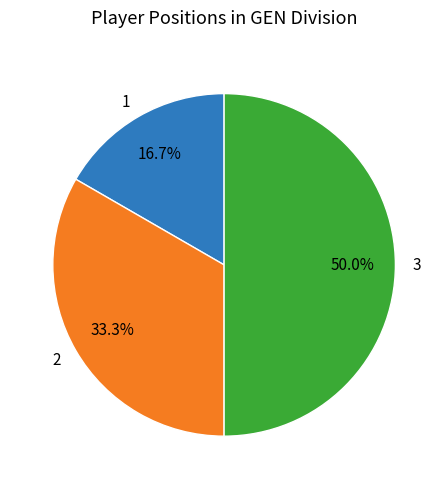

Is it true that 3 is 60% of the pie?

False